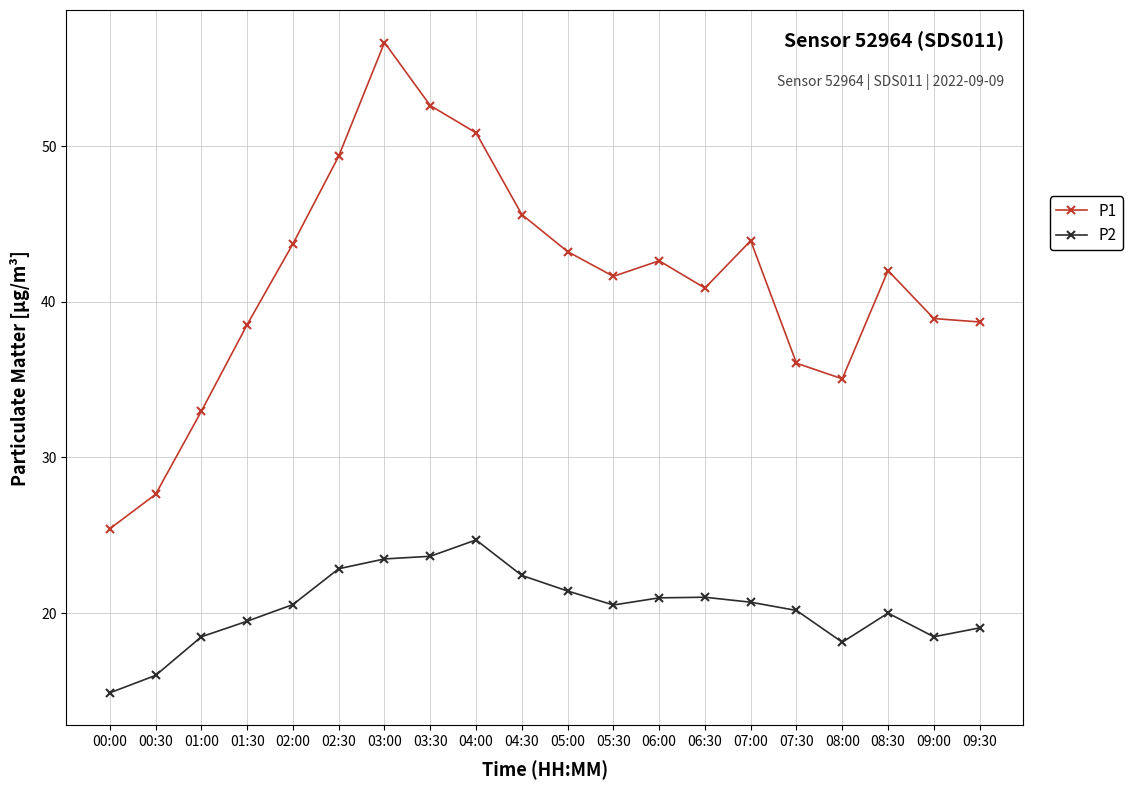

What is the smallest value displayed?

14.9